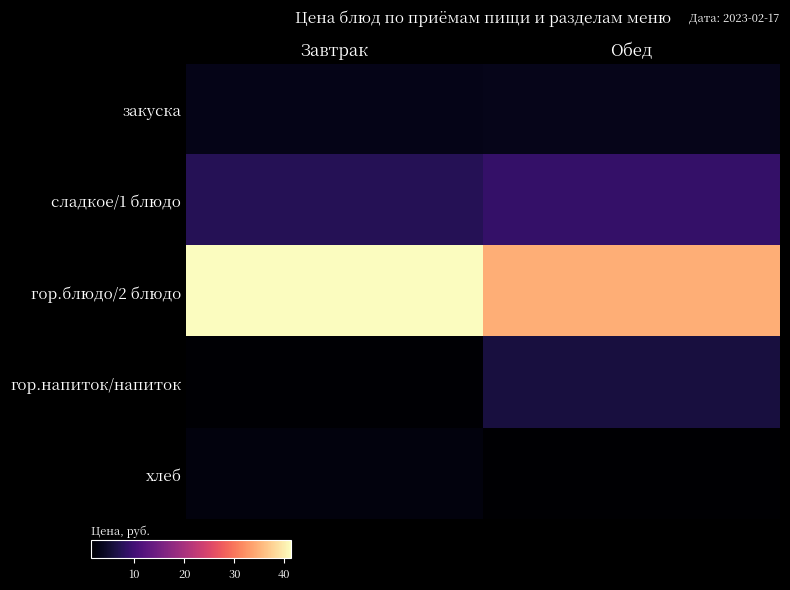

Which series has the widest spread of values?

гор.блюдо/2 блюдо